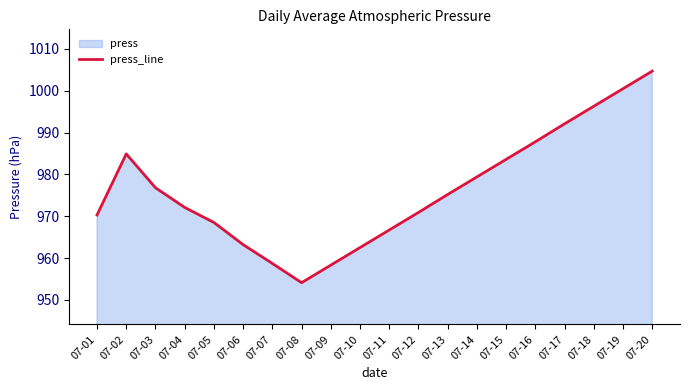

Rank the categories by value from lowest to highest.

07-08, 07-09, 07-07, 07-10, 07-06, 07-11, 07-05, 07-01, 07-12, 07-04, 07-13, 07-03, 07-14, 07-15, 07-02, 07-16, 07-17, 07-18, 07-19, 07-20